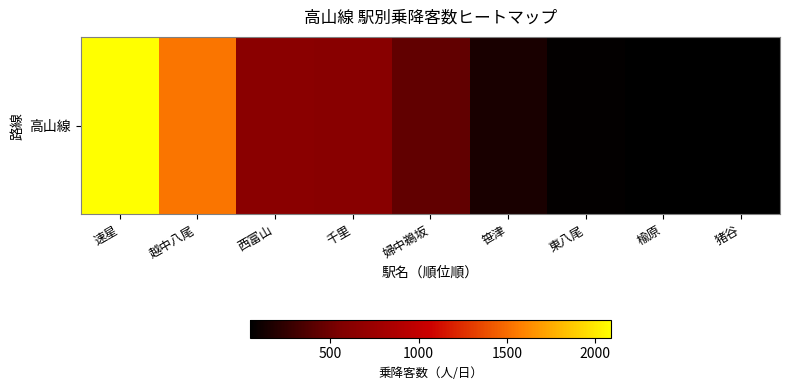

What is the average value?

625